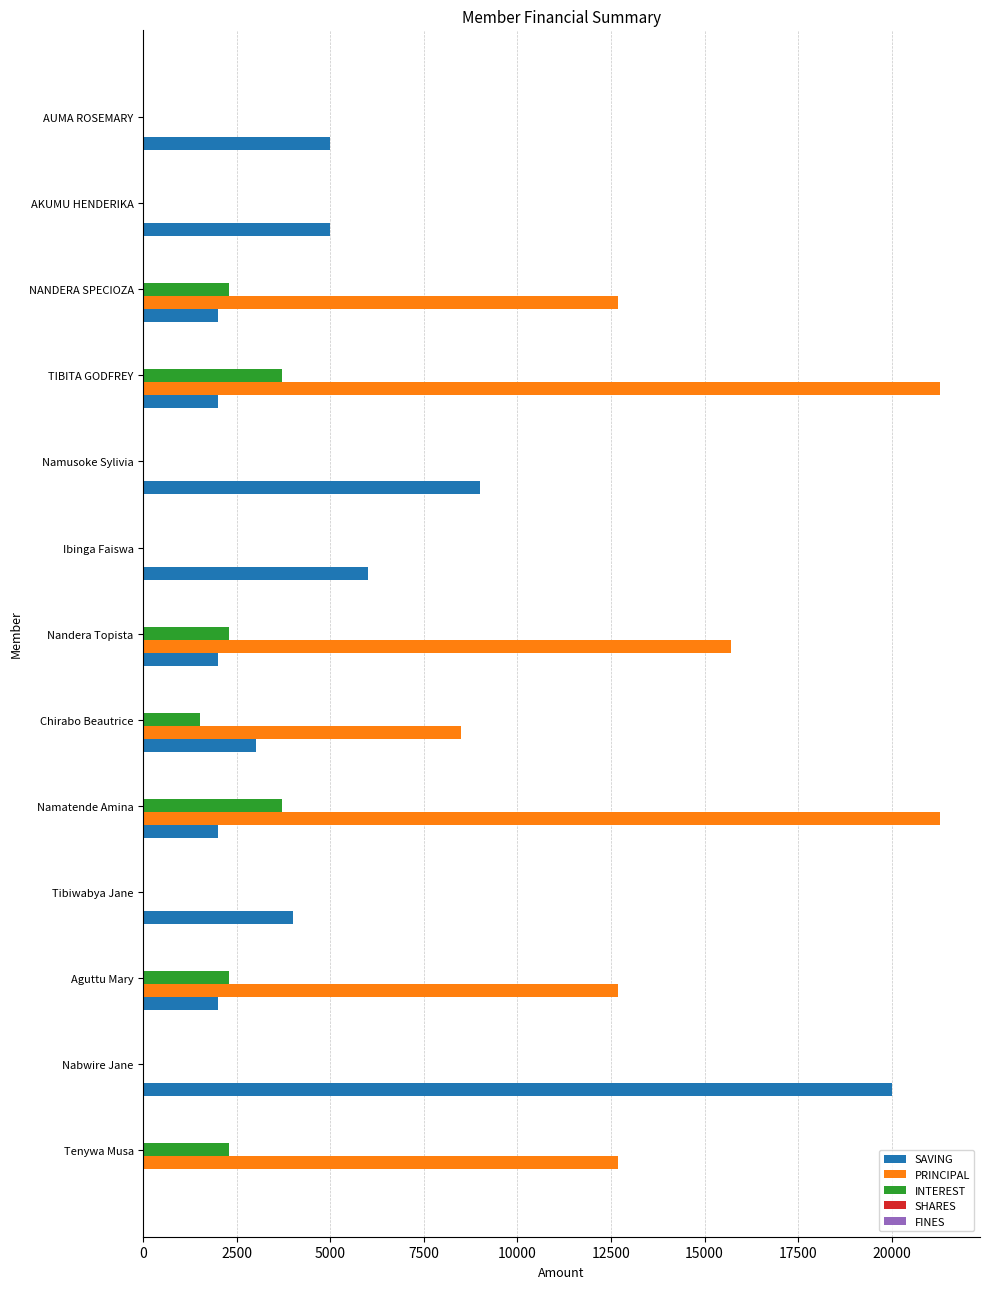

What is the maximum value for PRINCIPAL?

21300